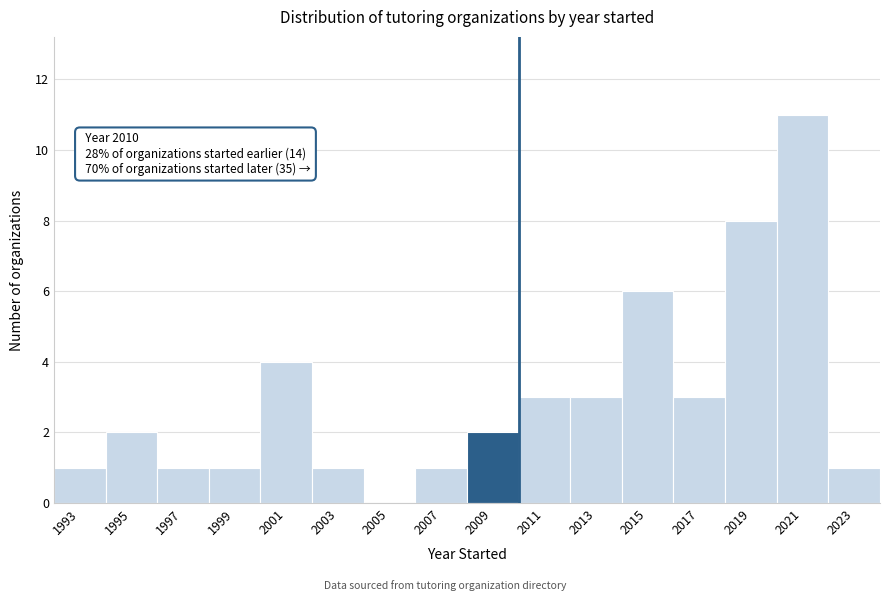

Reading right to left, list all the values displayed in this chart.

2023=1	2021=11	2019=8	2017=3	2015=6	2013=3	2011=3	2009=2	2007=1	2005=0	2003=1	2001=4	1999=1	1997=1	1995=2	1993=1